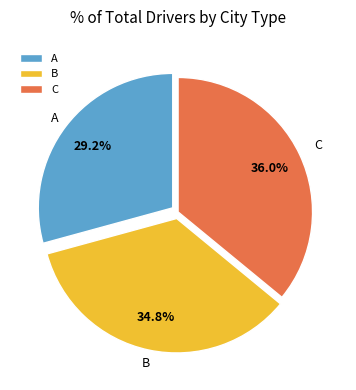

Is there any slice that represents more than half of the pie?

No